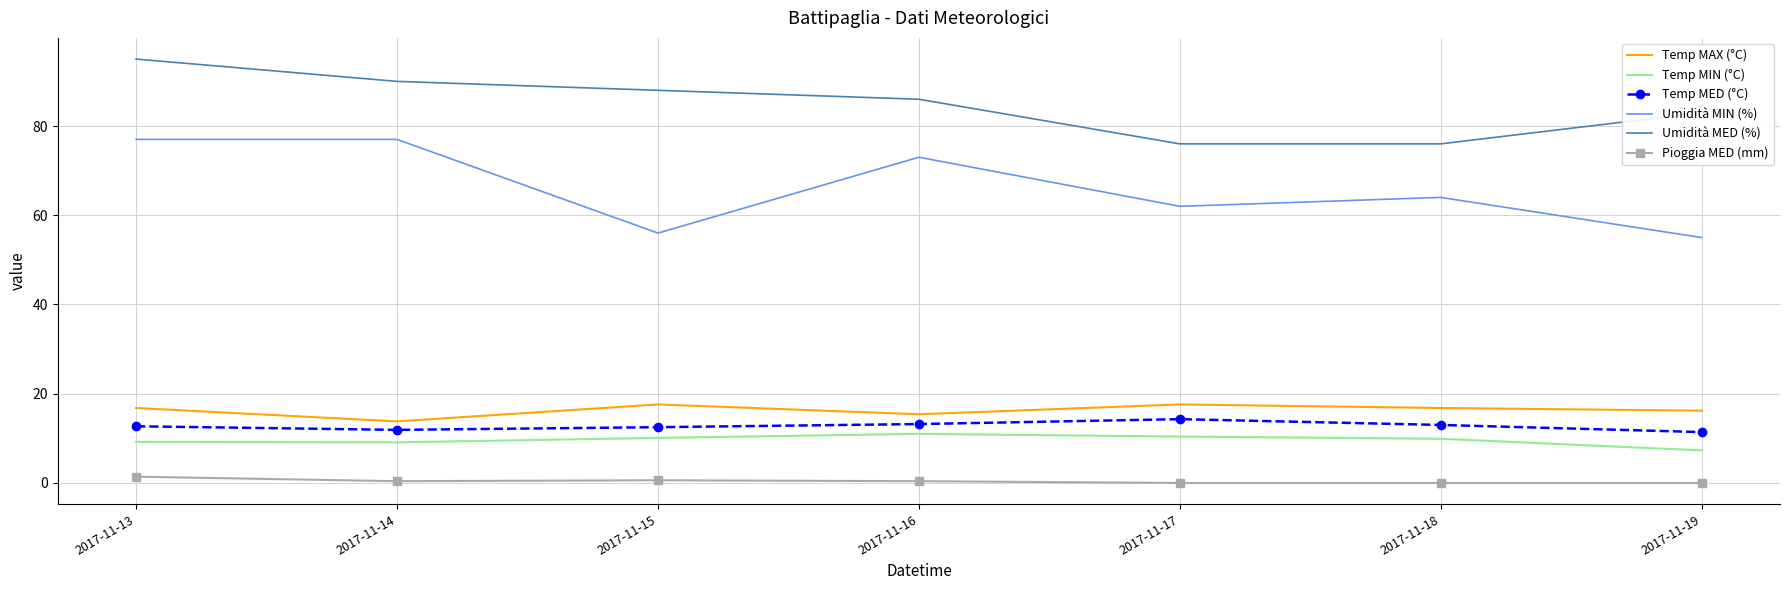

The value of Temp MED (°C) at 2017-11-14 is 11.9. True or false?

True